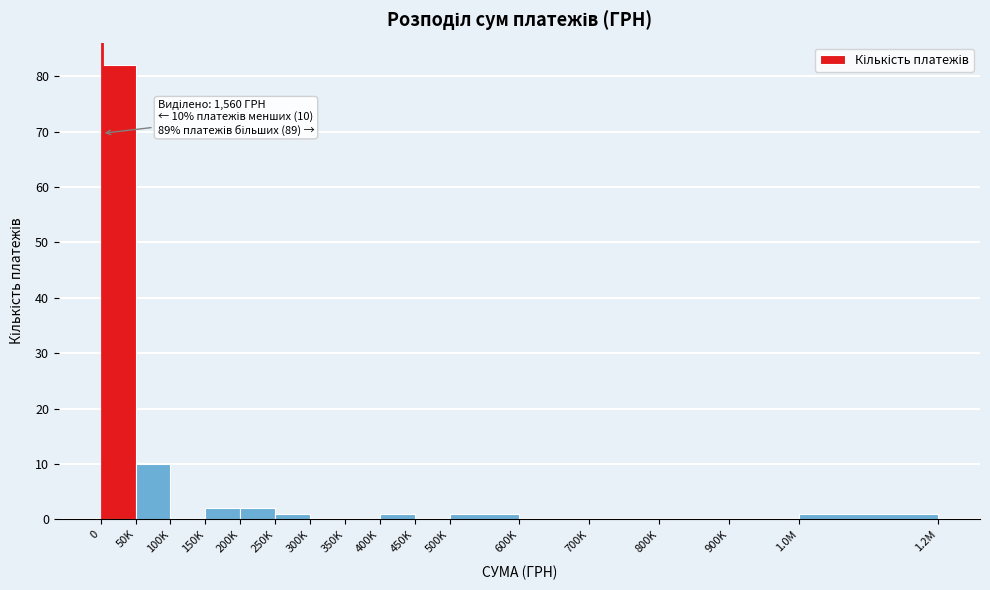

Reading left to right, transcribe all the data shown in this chart.

0=82	50K=10	100K=0	150K=2	200K=2	250K=1	300K=0	350K=0	400K=1	450K=0	500K=1	600K=0	700K=0	800K=0	900K=0	1.0M=1